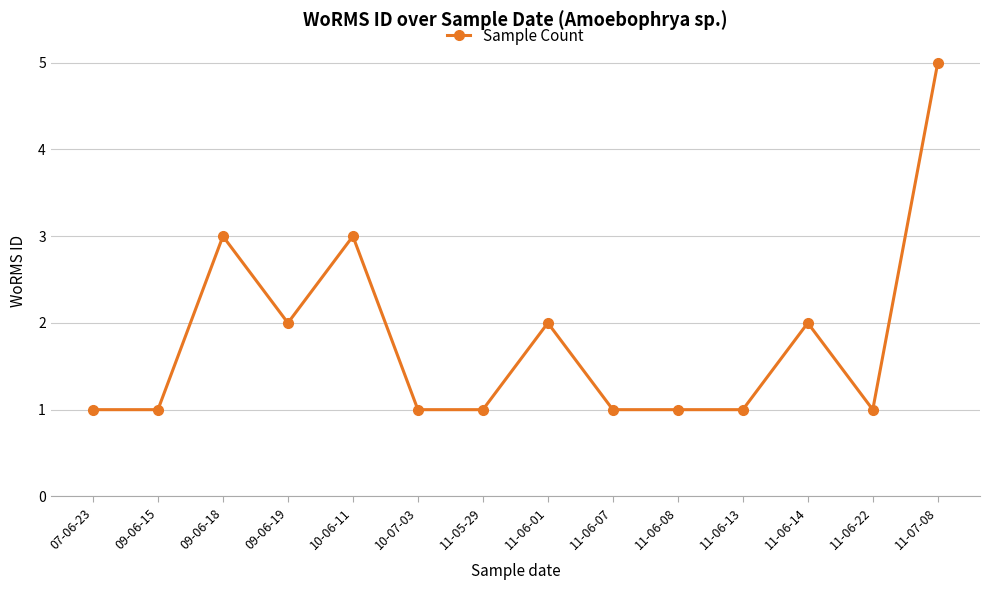

True or false: the data shows 5 at 11-07-08.

True